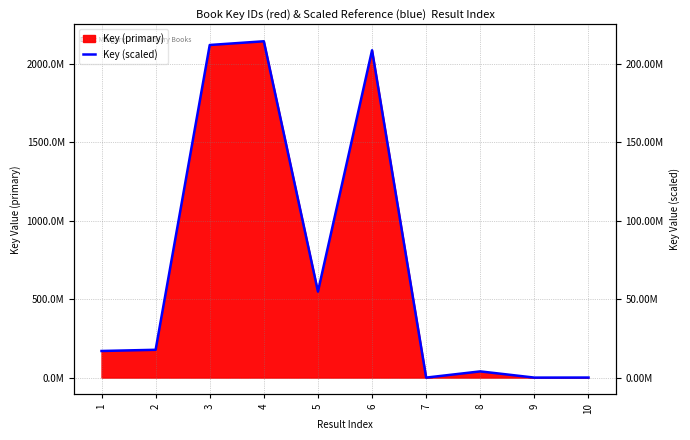

Reading left to right, what are all the values shown in this chart?

16949618.9	17714317.6	211840473.8	214205302.4	54771931.0	208471195.2	714.3	3954644.7	695.1	33367.8